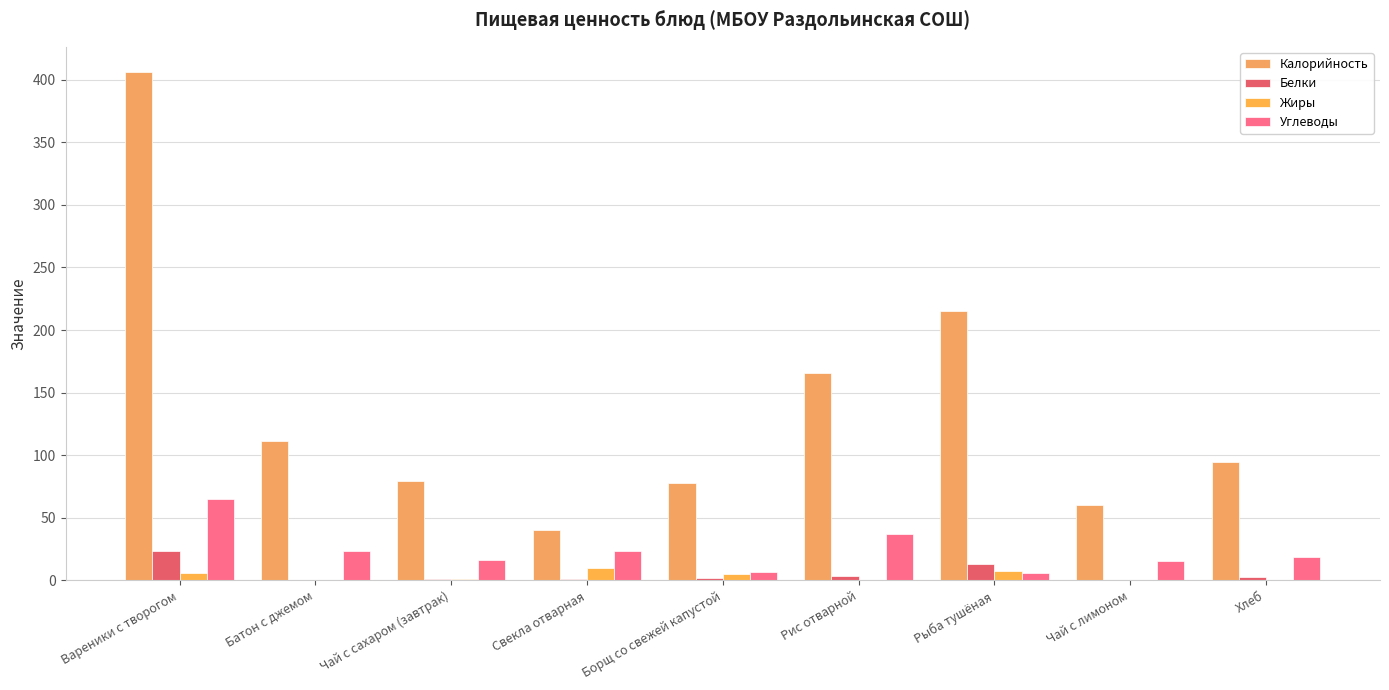

Are the bars grouped side by side (vs. stacked)?

Yes